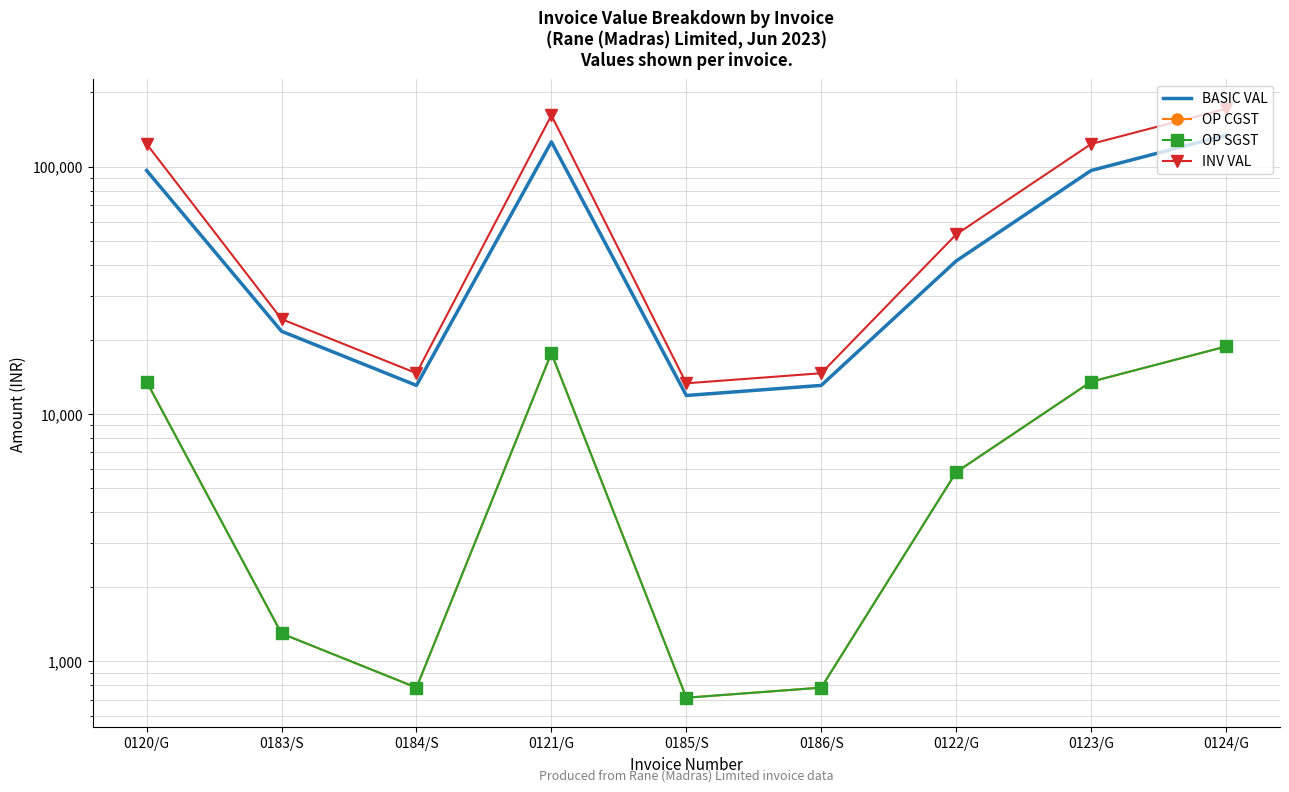

True or false: OP CGST and BASIC VAL cross at least once.

False